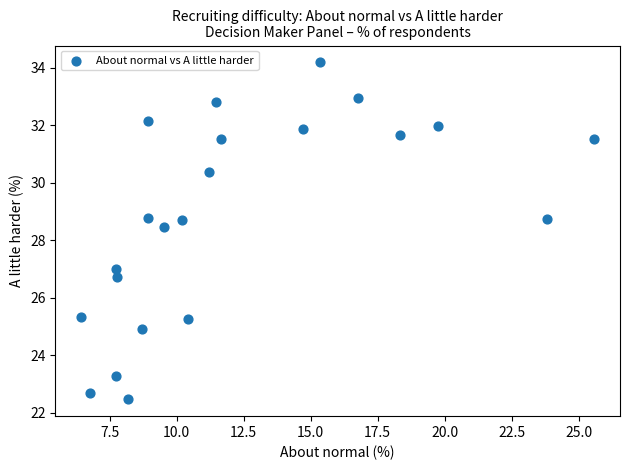

What Y value in the scatter plot is closest to 28?

28.4